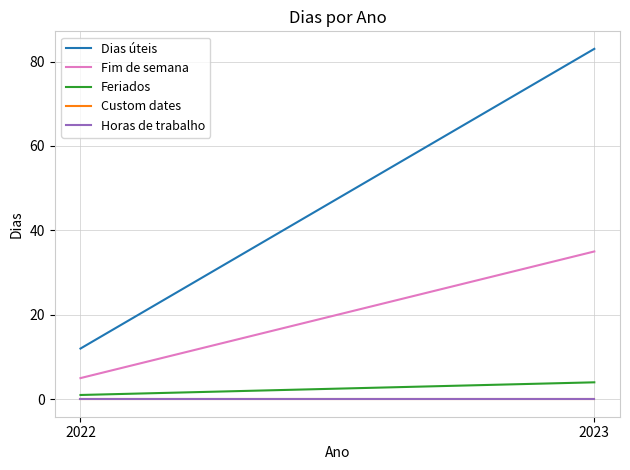

Which category has the highest value in the Custom dates series?

2022